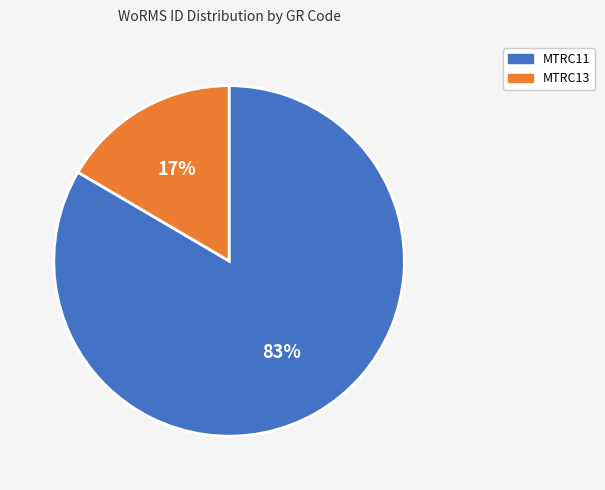

To the nearest percent, what is the average slice percentage?

50%